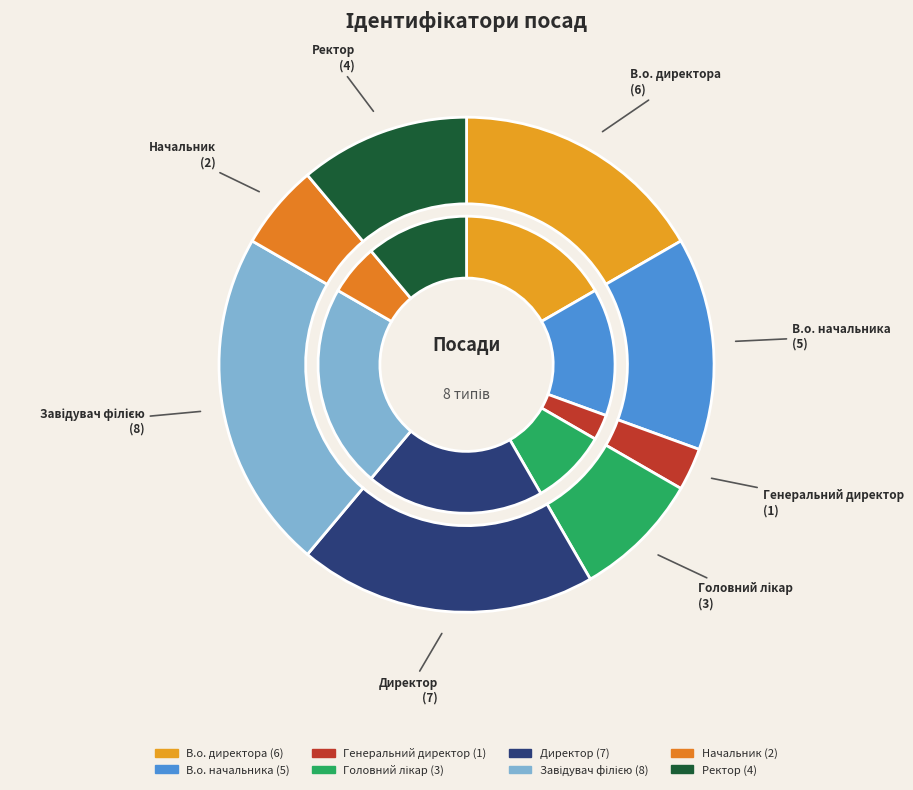

To the nearest percent, what is the difference between the largest and smallest slice percentages?

19%